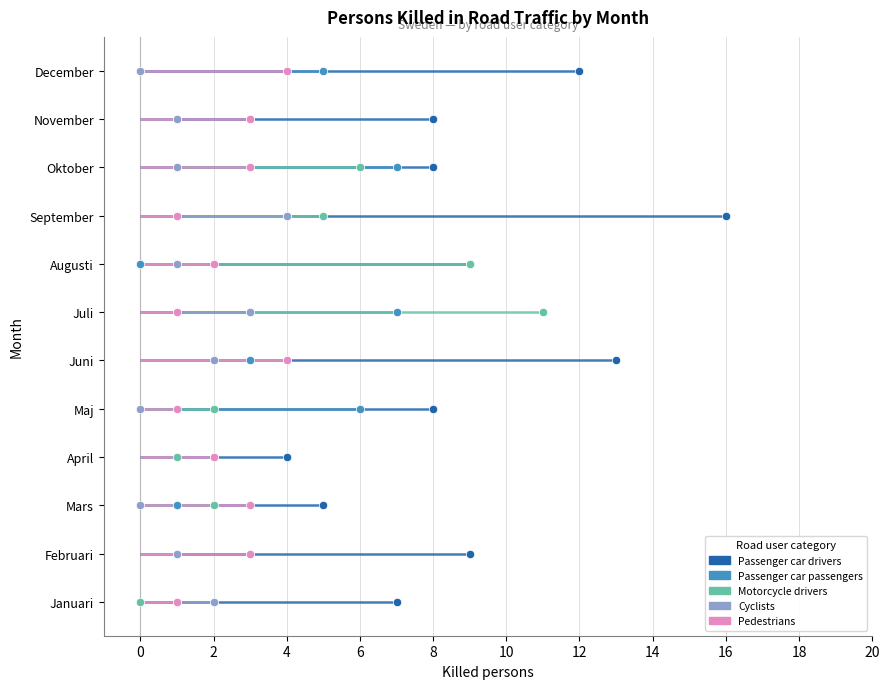

What is the label of the 4th point from the left?

April